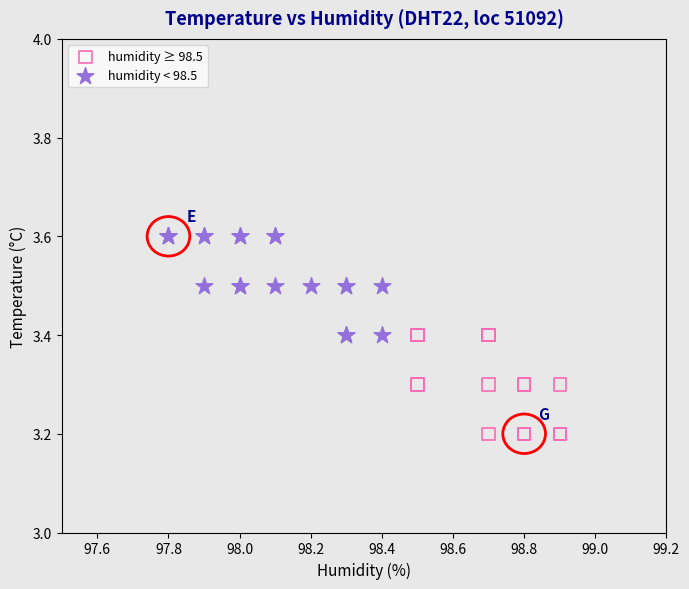

Which series contains the lowest Y value?

humidity ≥ 98.5